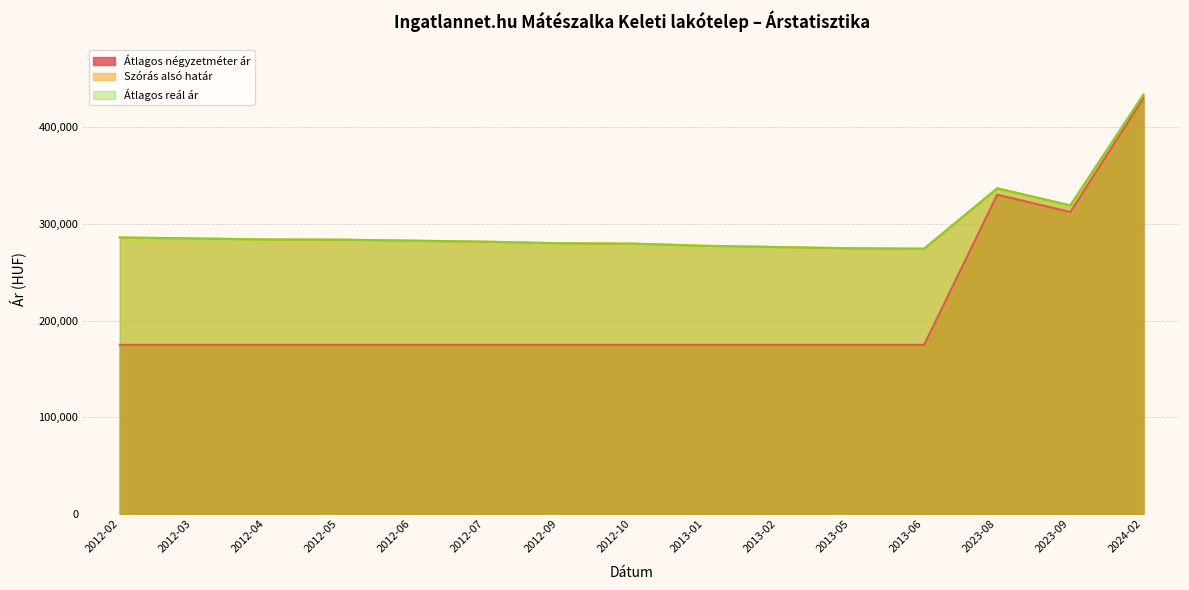

What is the minimum value shown in the chart?

175000